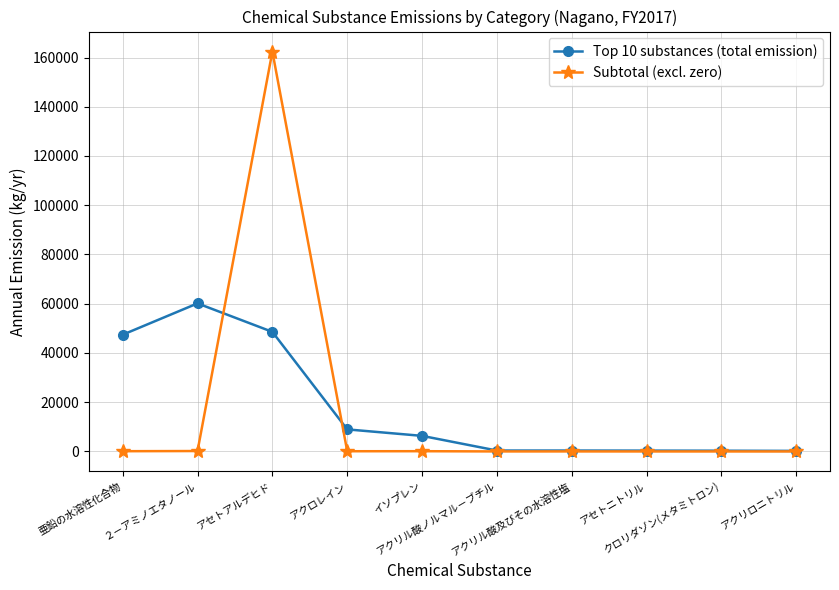

What is the spread (max minus min) of values at 亜鉛の水溶性化合物?

47309.7